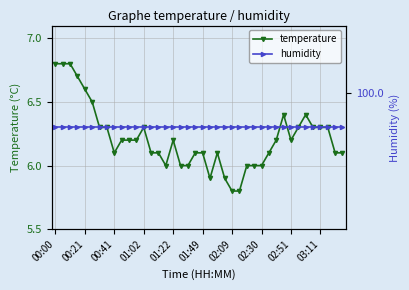

At how many categories does at least one series exceed 96?

40